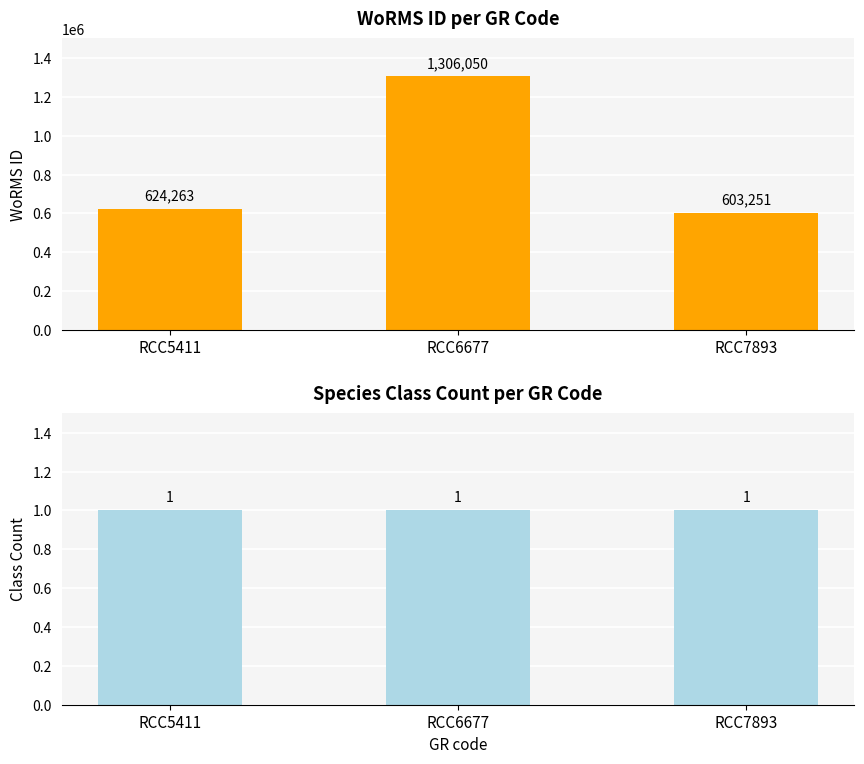

How many groups of bars are there?

3